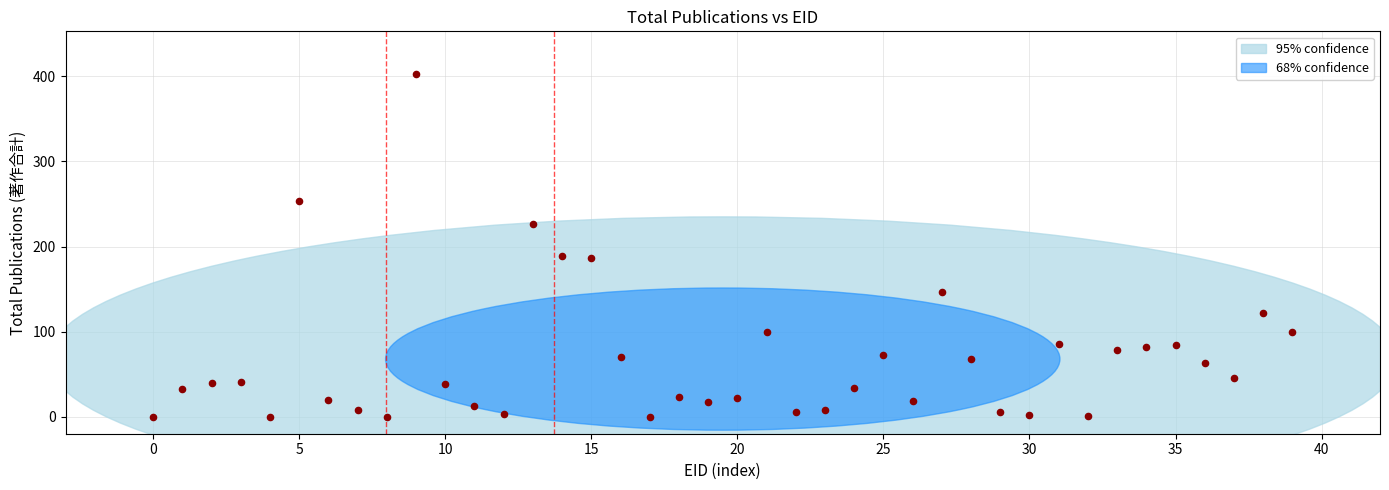

What is the range of Y values (max minus min)?

403